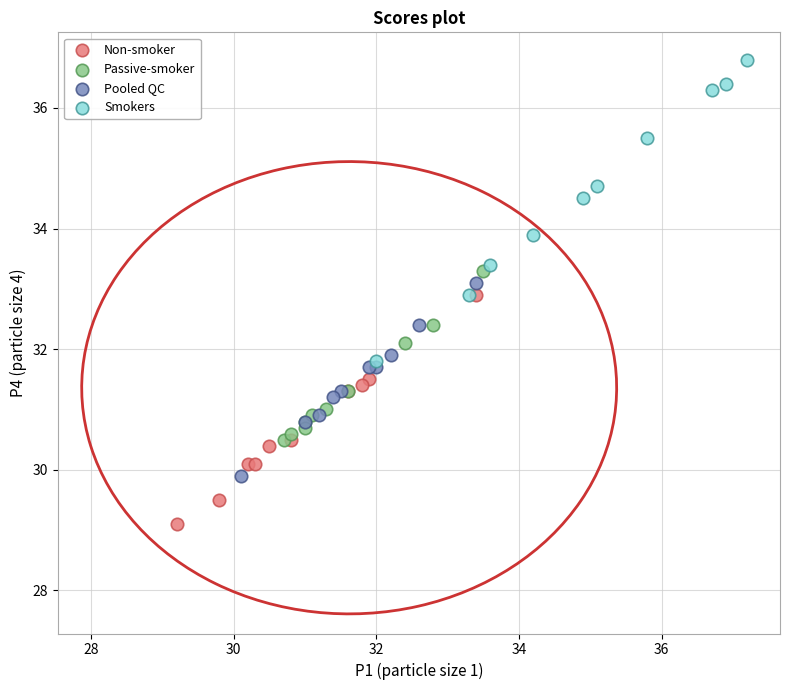

Which series contains the lowest Y value?

Non-smoker